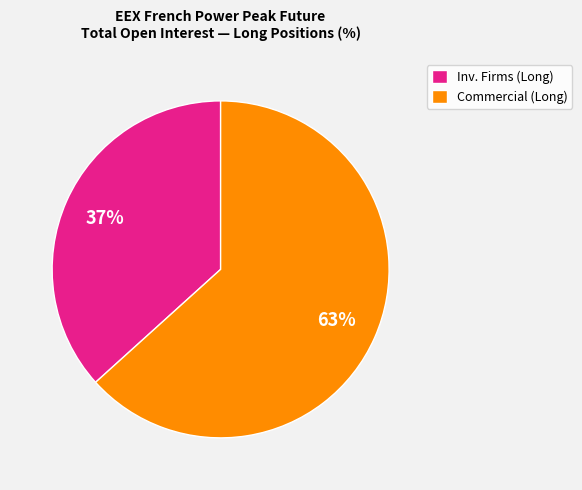

Which slice is the smallest?

Inv. Firms (Long)